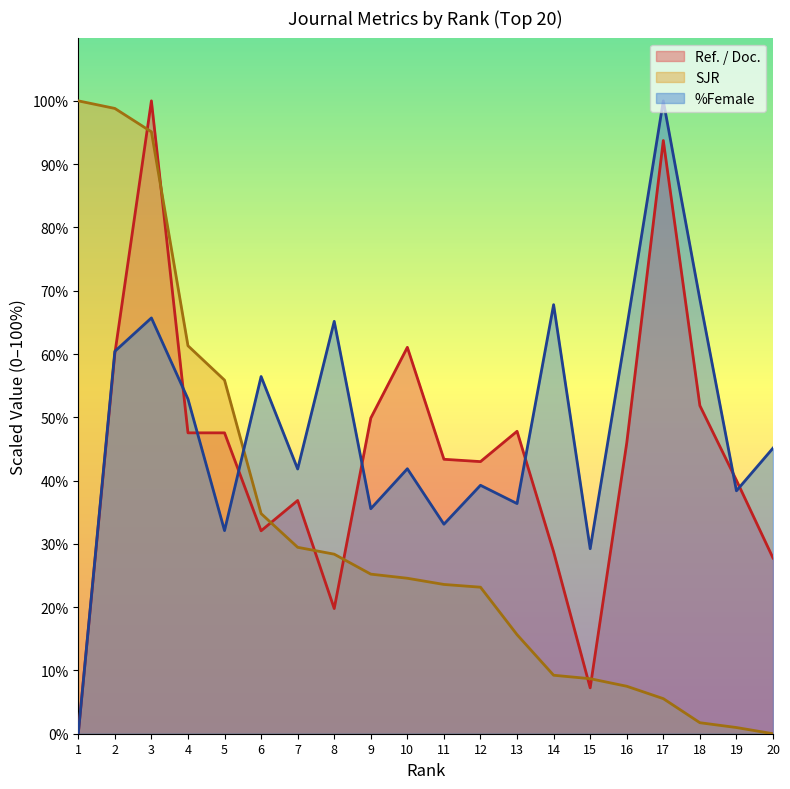

How many data points in Ref. / Doc. are above 45?

10